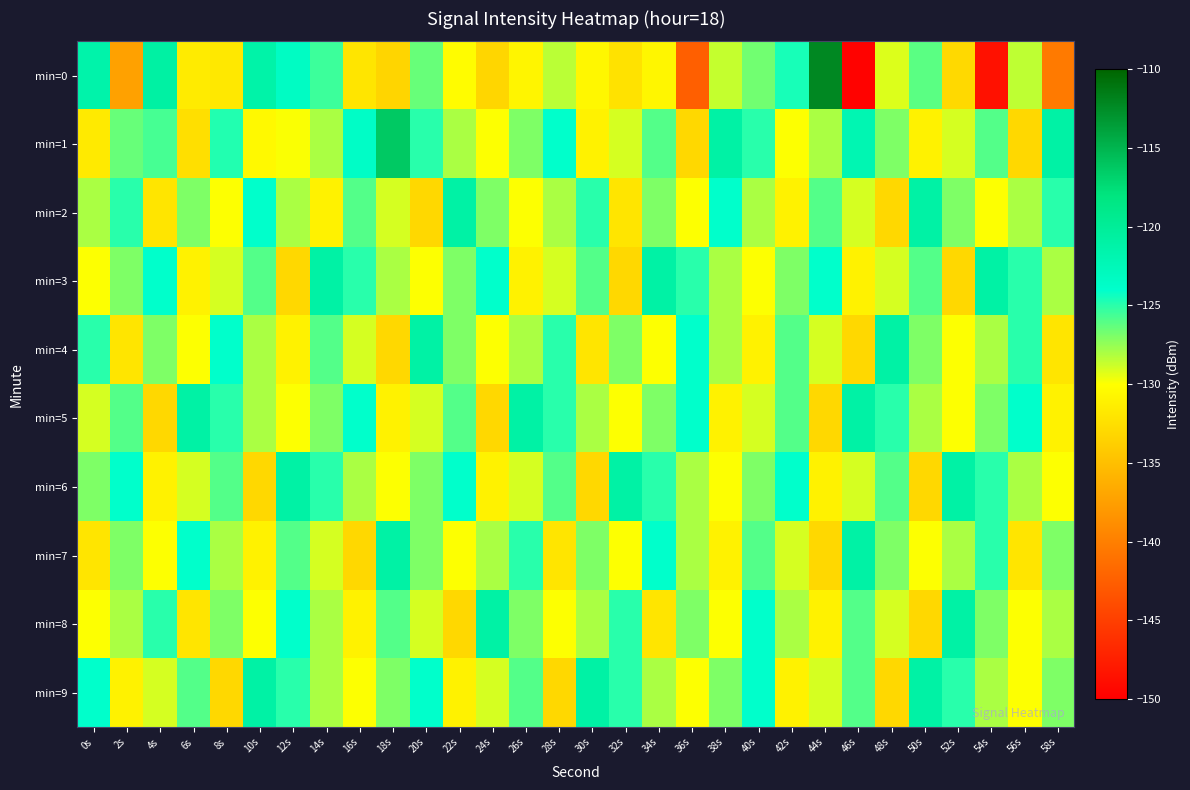

Which series has the largest range (max minus min)?

min=0